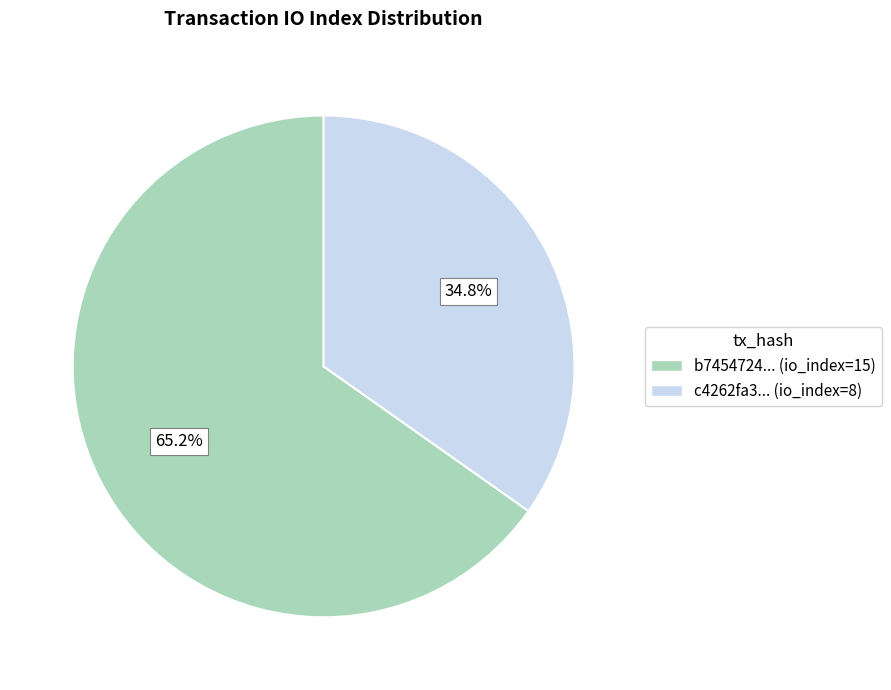

To the nearest percent, what is the difference between the largest and smallest slice percentages?

30%